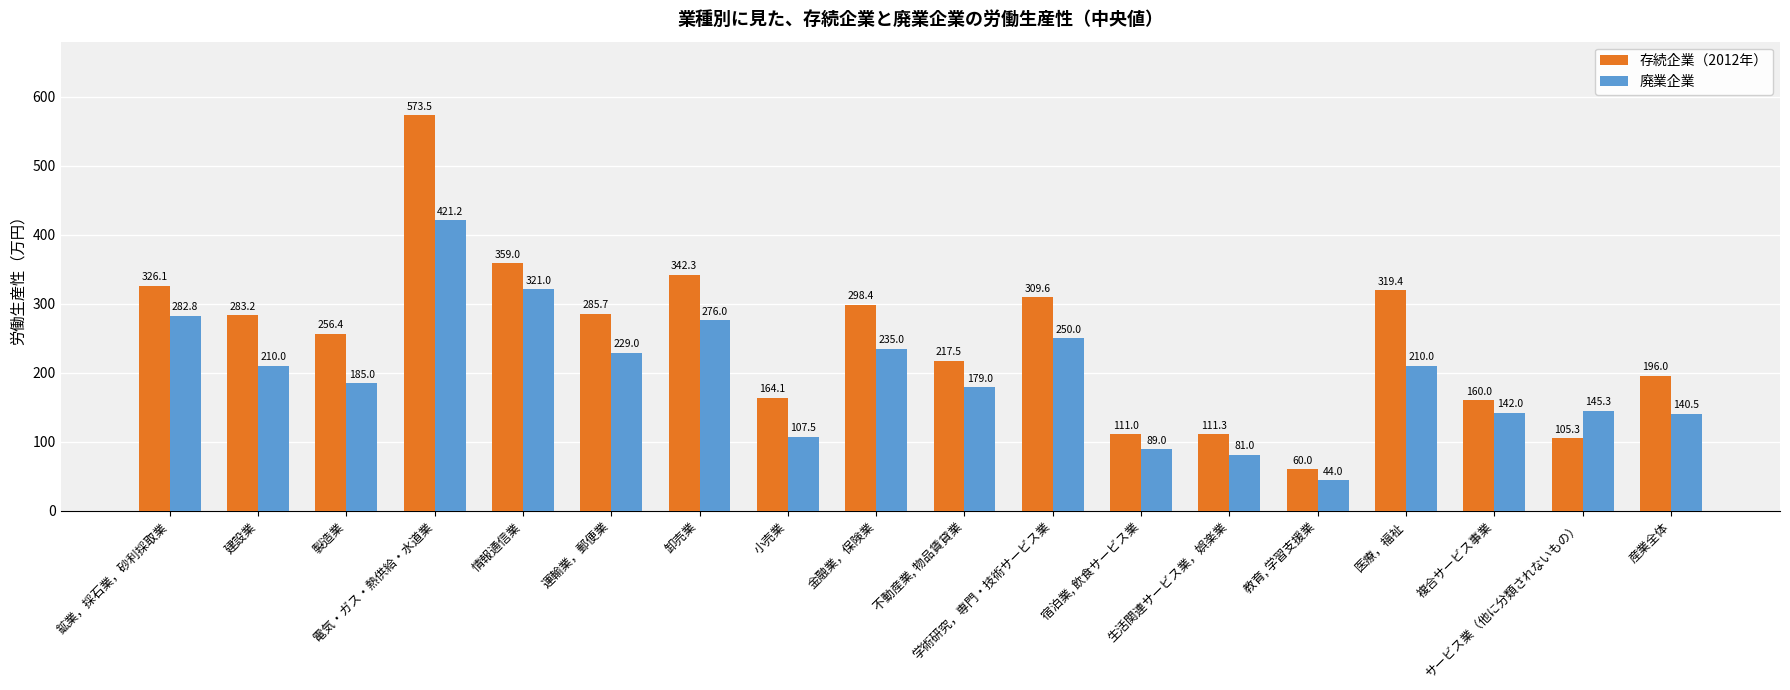

Reading left to right, list all the values displayed in this chart.

存続企業（2012年）: 326.1	283.2	256.4	573.5	359.0	285.7	342.3	164.1	298.4	217.5	309.6	111.0	111.3	60.0	319.4	160.0	105.3	196.0
廃業企業: 282.8	210.0	185.0	421.2	321.0	229.0	276.0	107.5	235.0	179.0	250.0	89.0	81.0	44.0	210.0	142.0	145.3	140.5